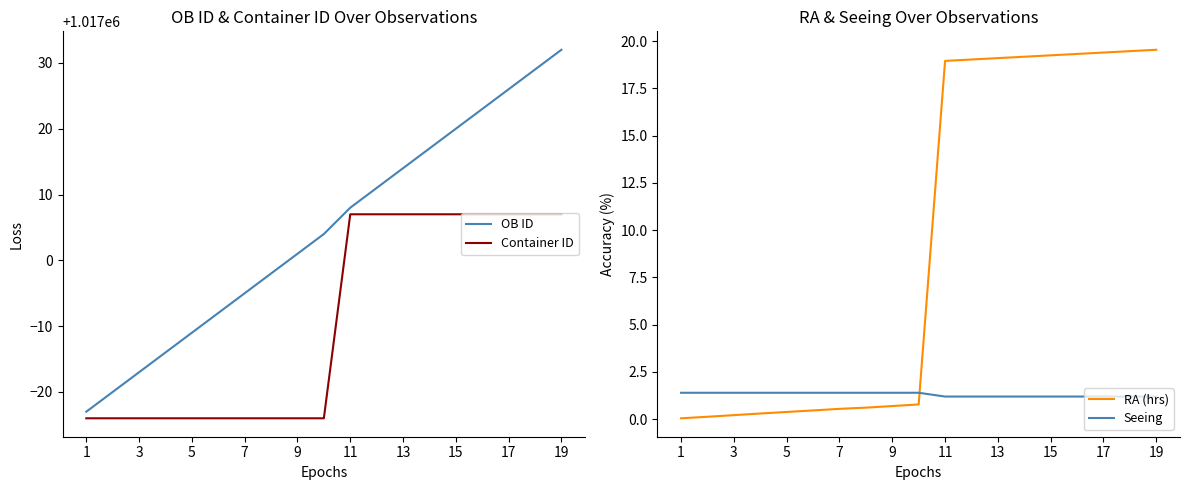

True or false: OB ID has more than 1 points higher than both neighbors.

False